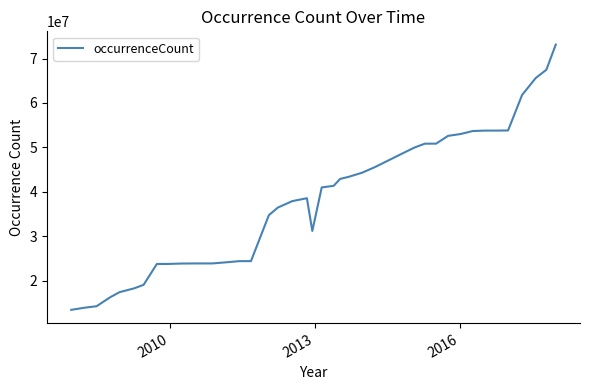

What is the greatest value displayed?

73138317